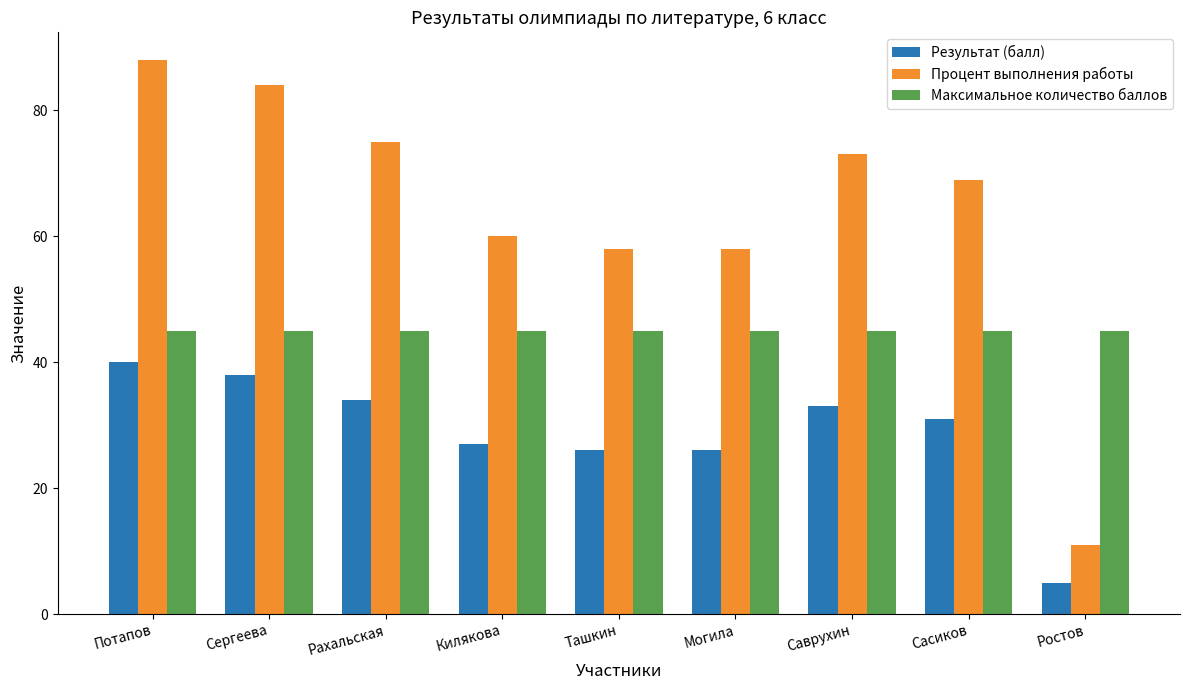

The Процент выполнения работы series shows 11 at Ростов. True or false?

True